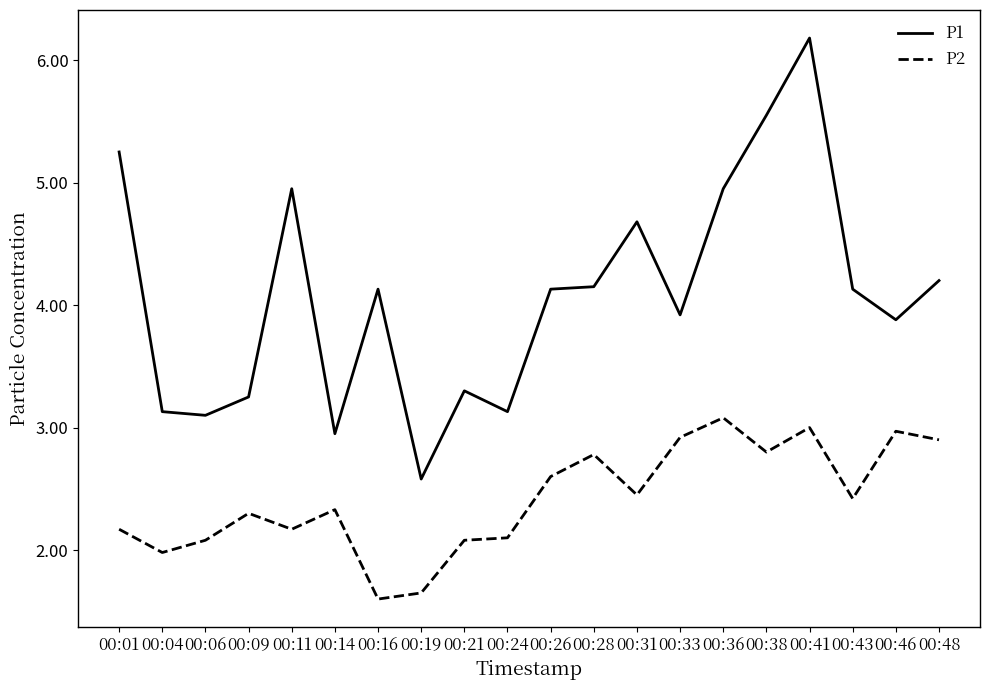

At how many categories does at least one series exceed 1?

20